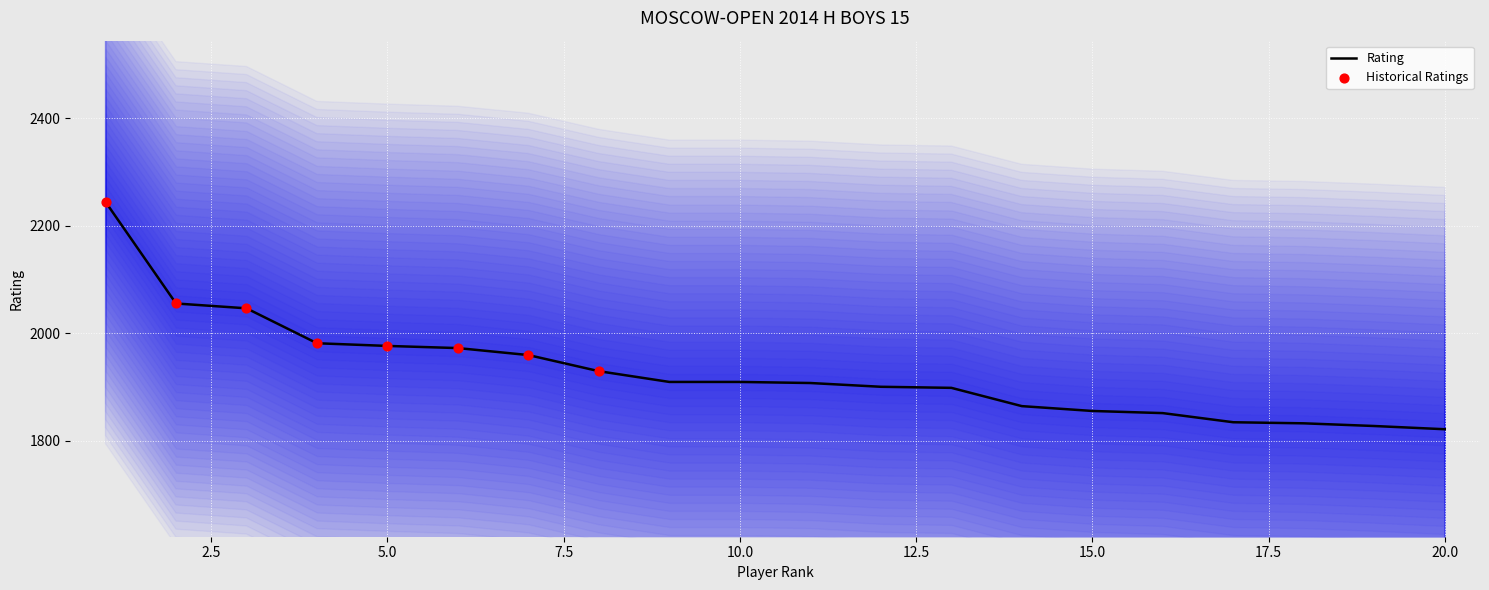

What is the ratio of the value at 11 to the value at 8?

1.0